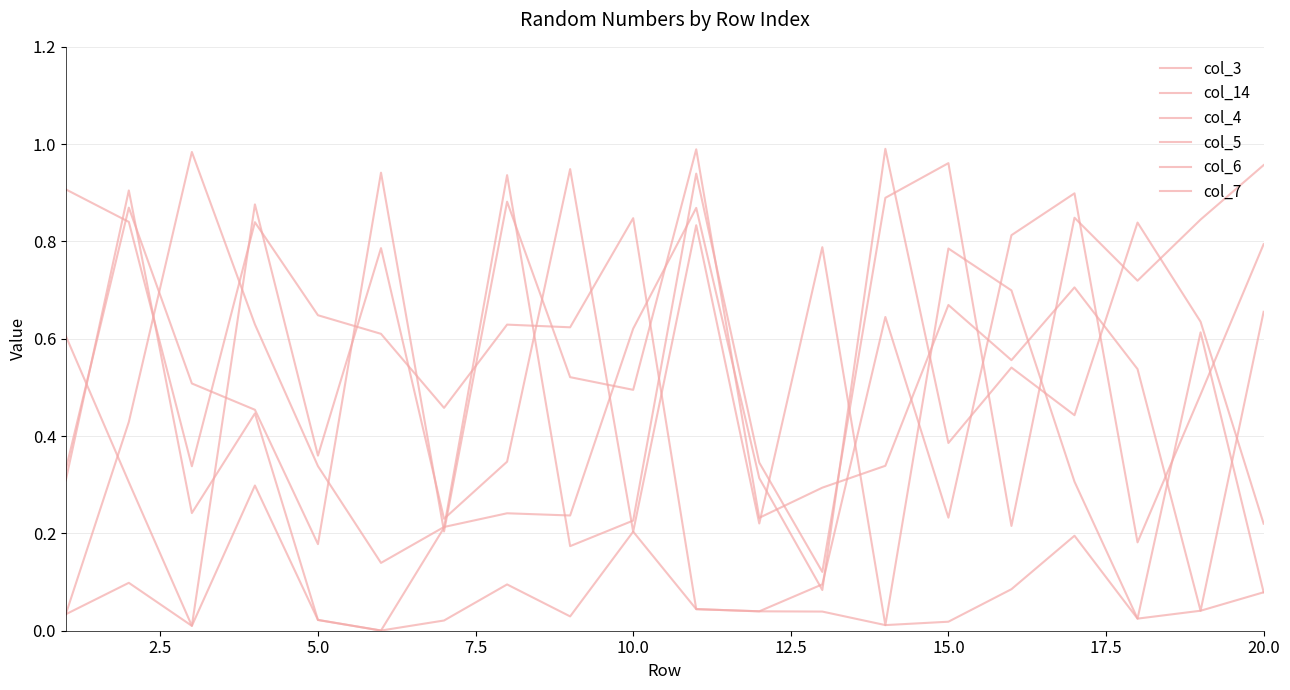

Which series has the largest total across all categories?

col_5